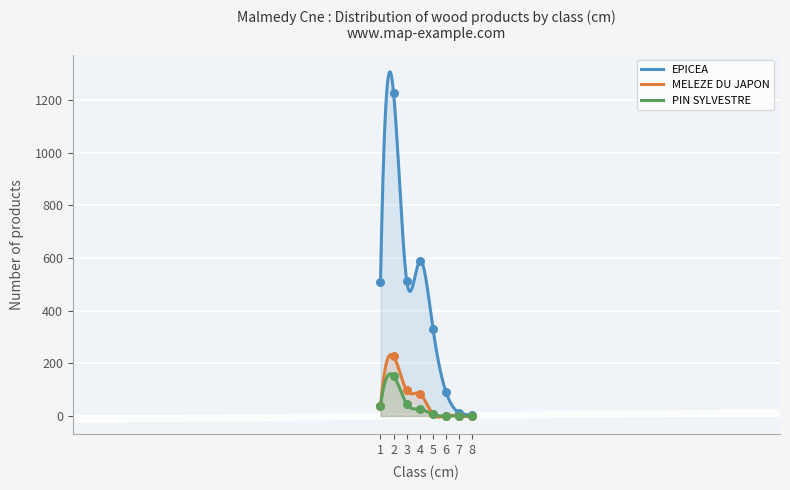

What is the total value across all series at 8?

2